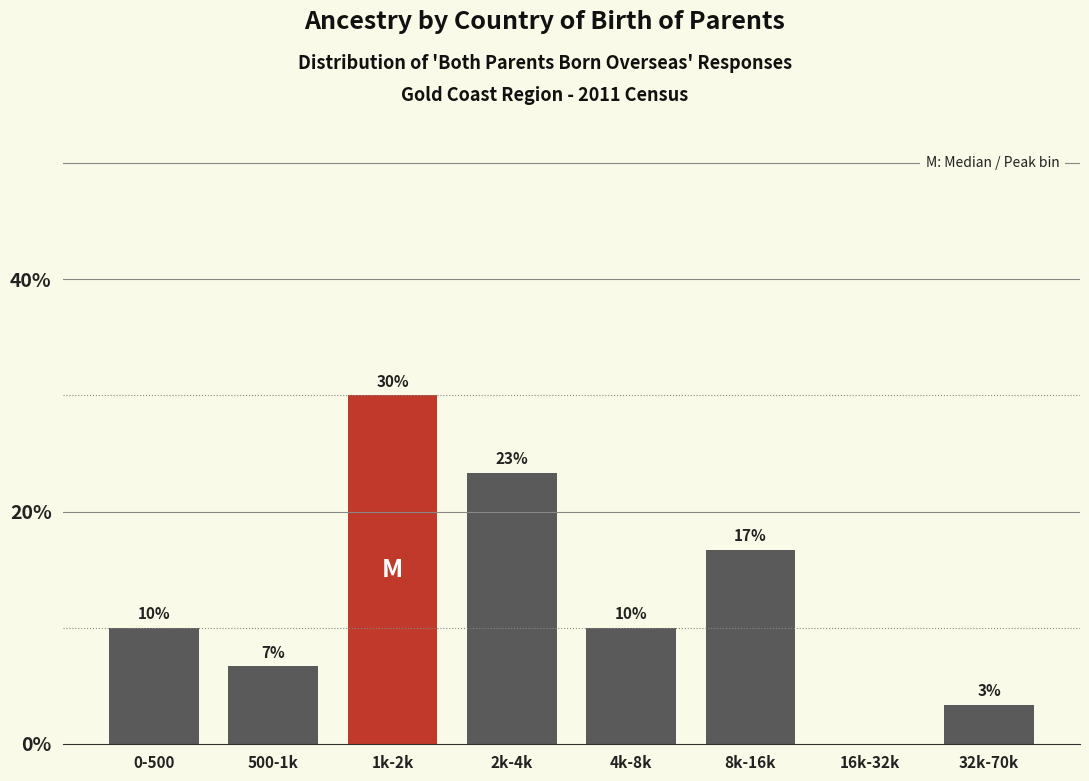

Are the bars horizontal?

No